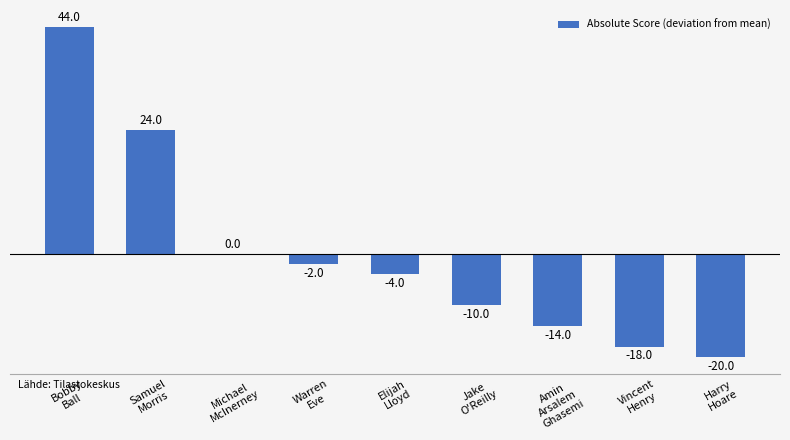

Does the chart contain stacked bars?

No